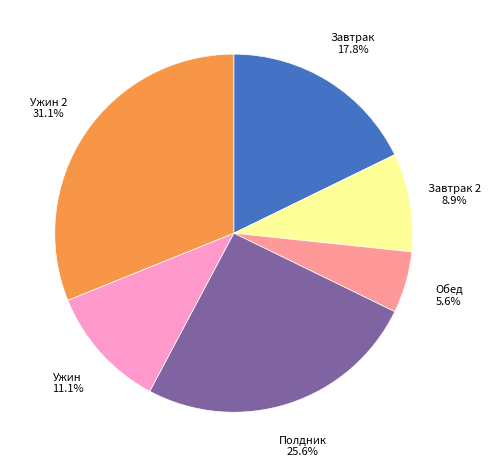

Is there a majority slice in this chart?

No